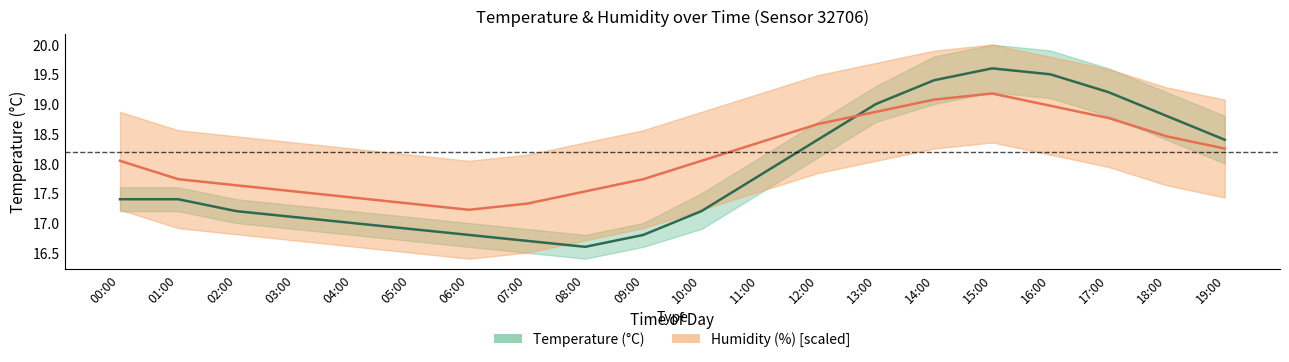

What is the lowest value of the humidity series?

17.2